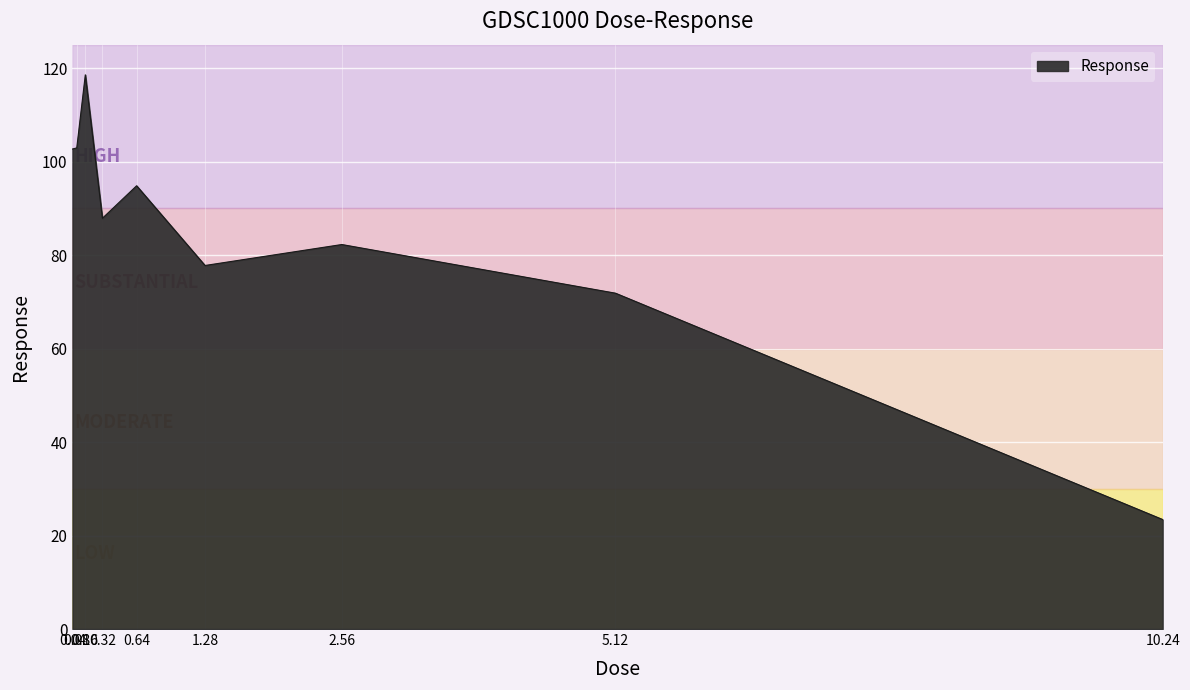

What is the smallest value displayed?

23.4